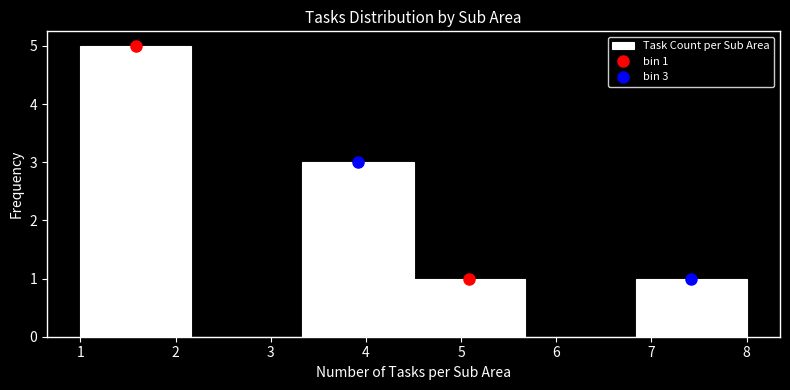

Which range on the x-axis has the tallest bar?

1.0 to 2.2